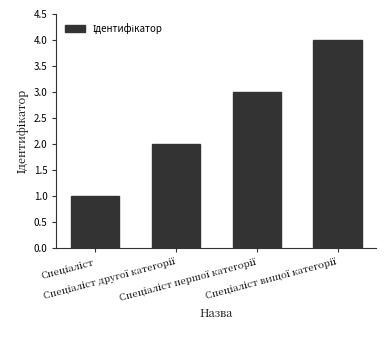

What is the greatest value displayed?

4